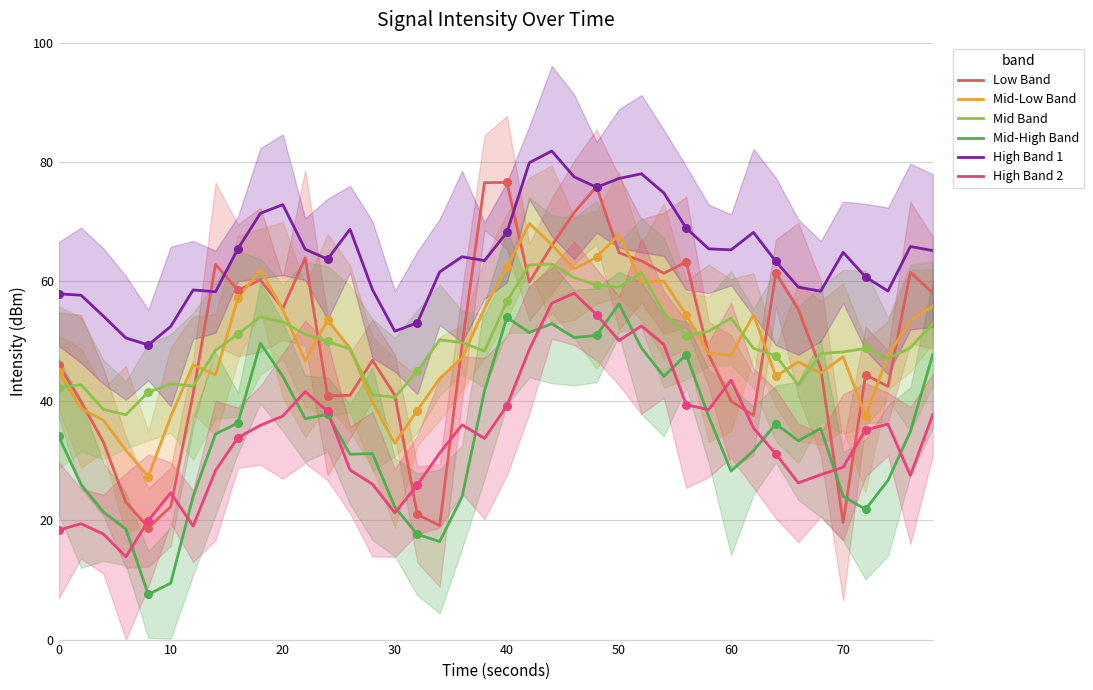

True or false: High Band 1 and Mid Band cross at least once.

False